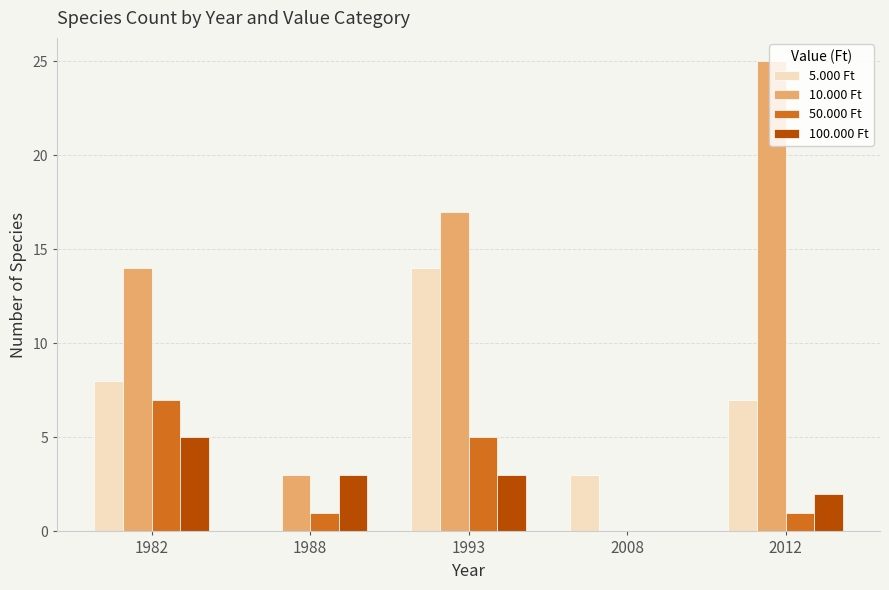

How many positive values does the 100.000 Ft series have?

4